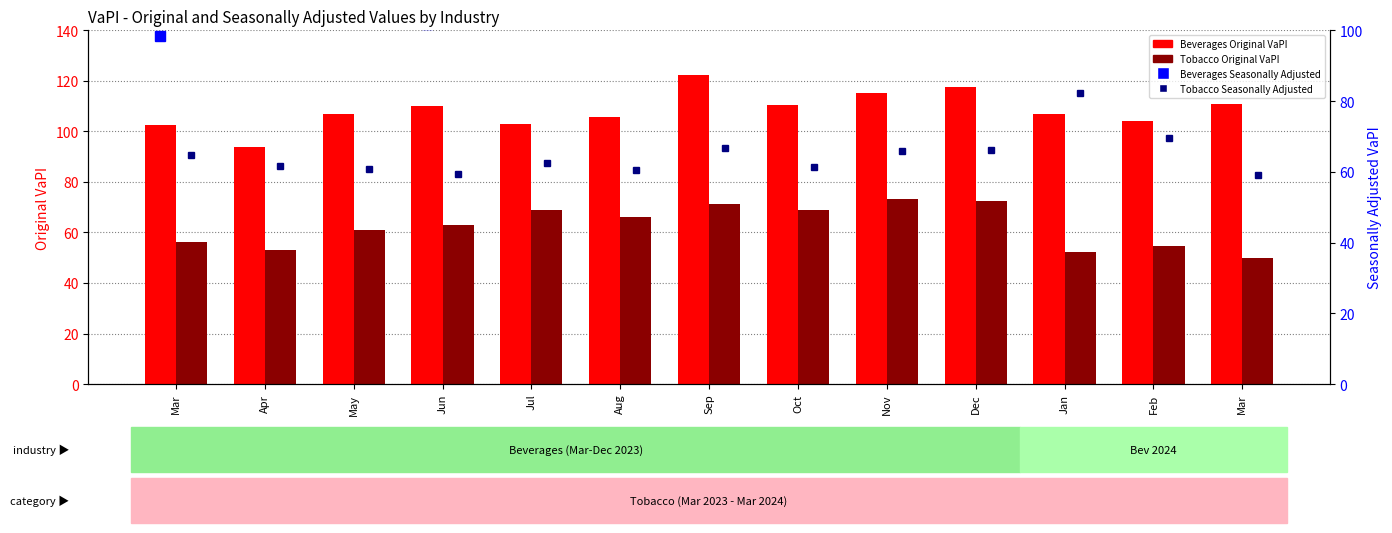

At how many categories does at least one series exceed 85?

13